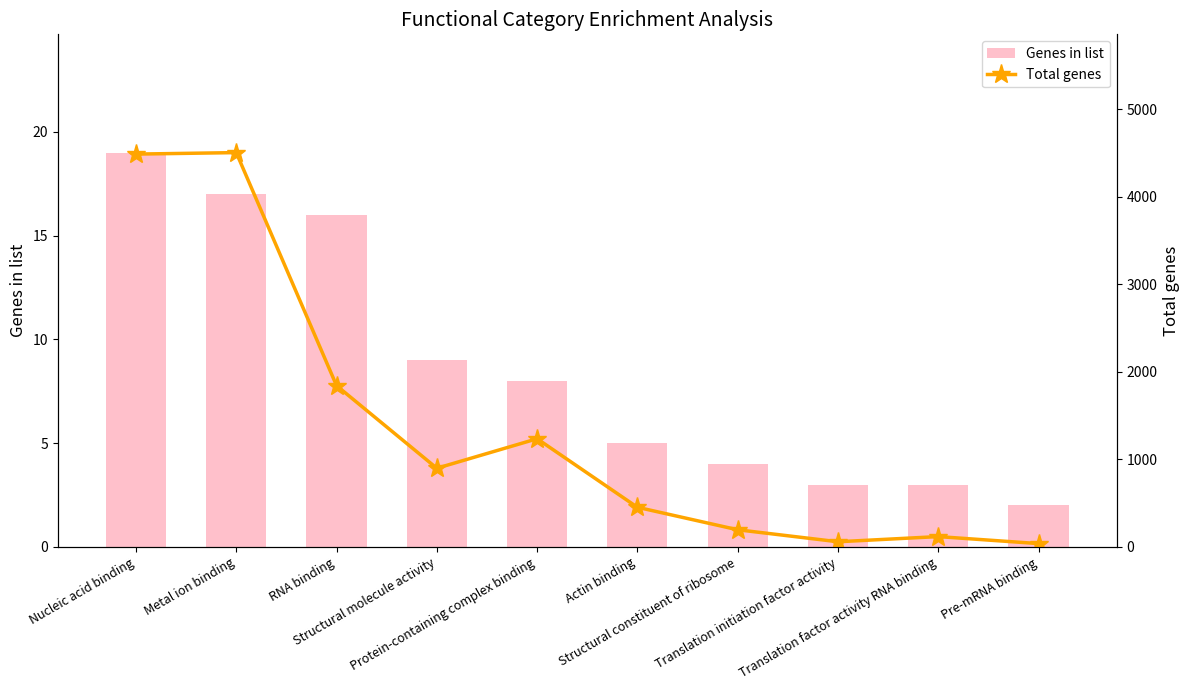

What is the value of the Total genes bar at the 3rd from the left?

1842